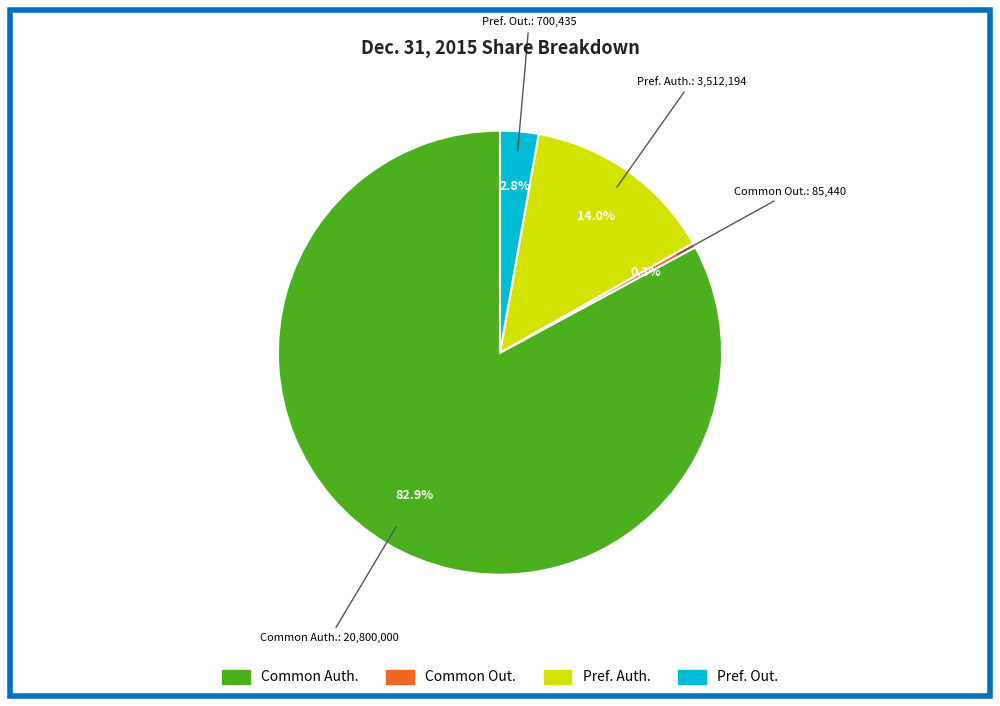

Is there any slice that represents more than half of the pie?

Yes